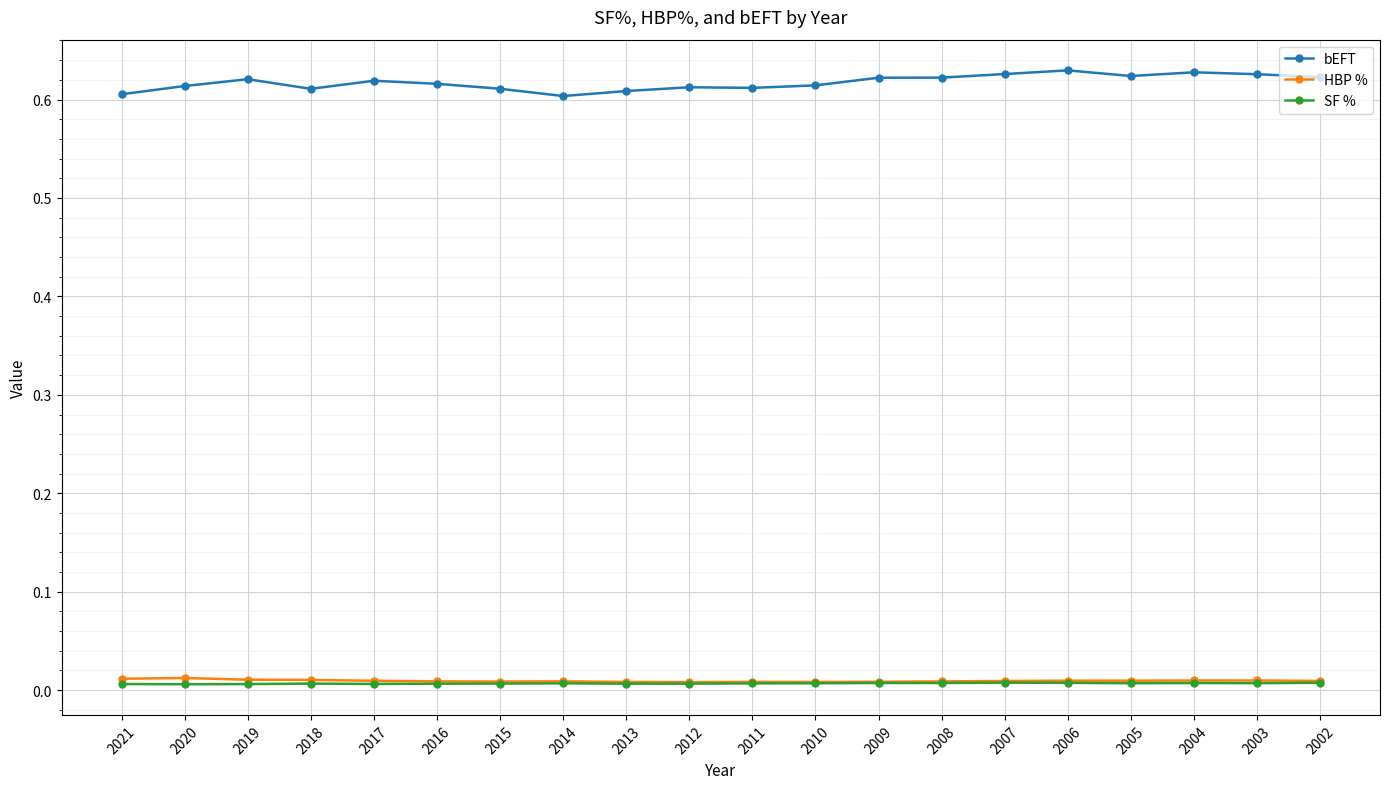

How many lines are shown in the chart?

3